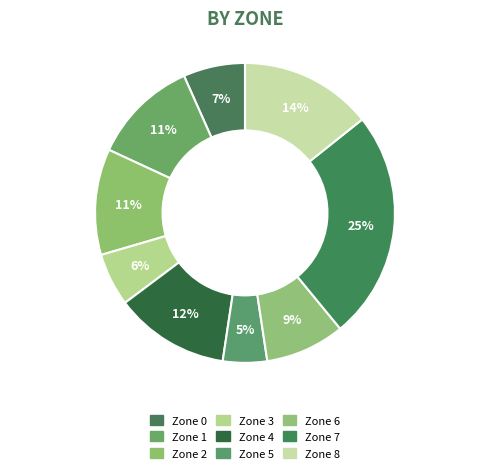

How many segments does this pie chart have?

9